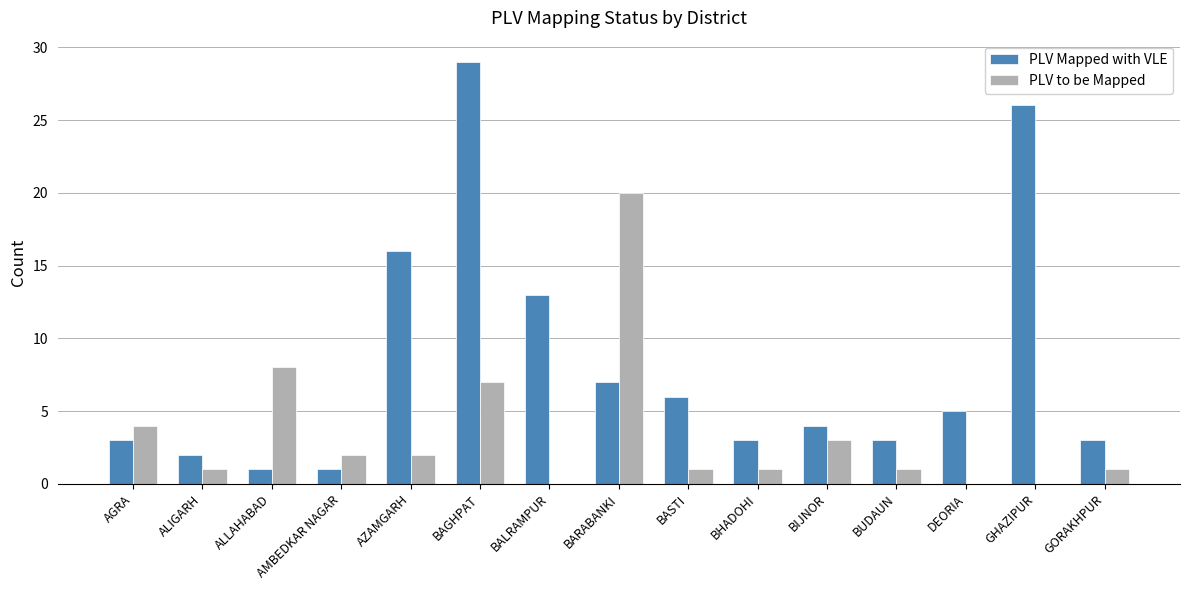

Which series has the widest spread of values?

PLV Mapped with VLE